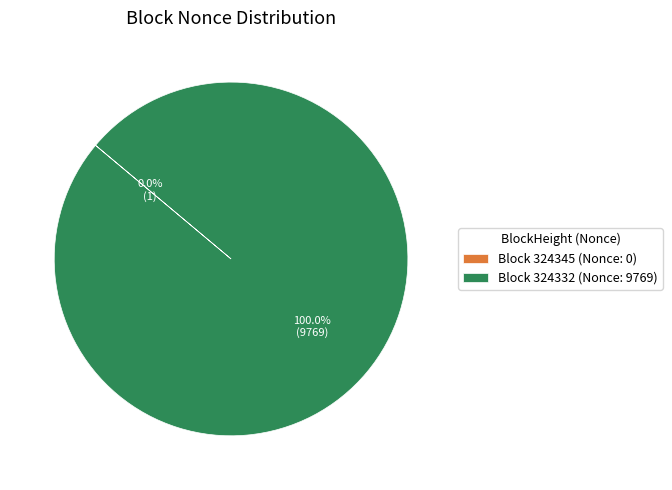

Does any single category account for the majority?

Yes